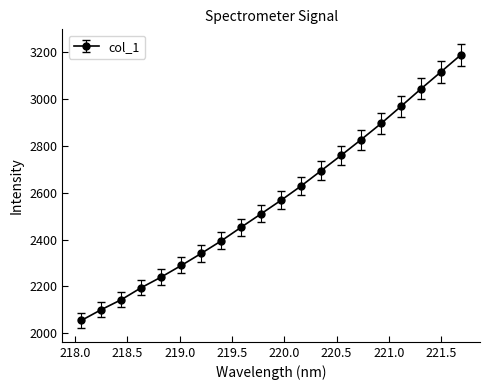

What is the greatest value displayed?

3190.1